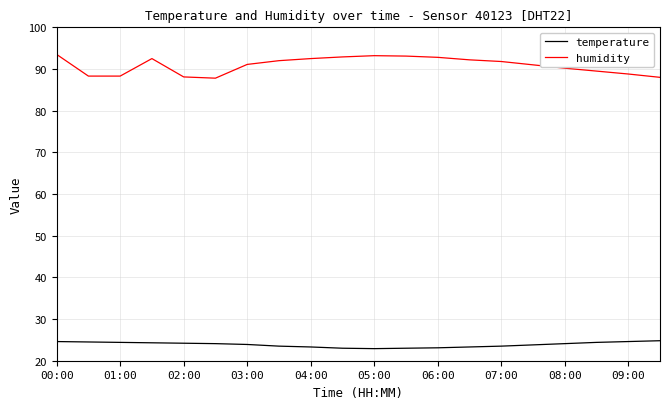

What is the difference between the maximum and minimum values in the temperature series?

1.9